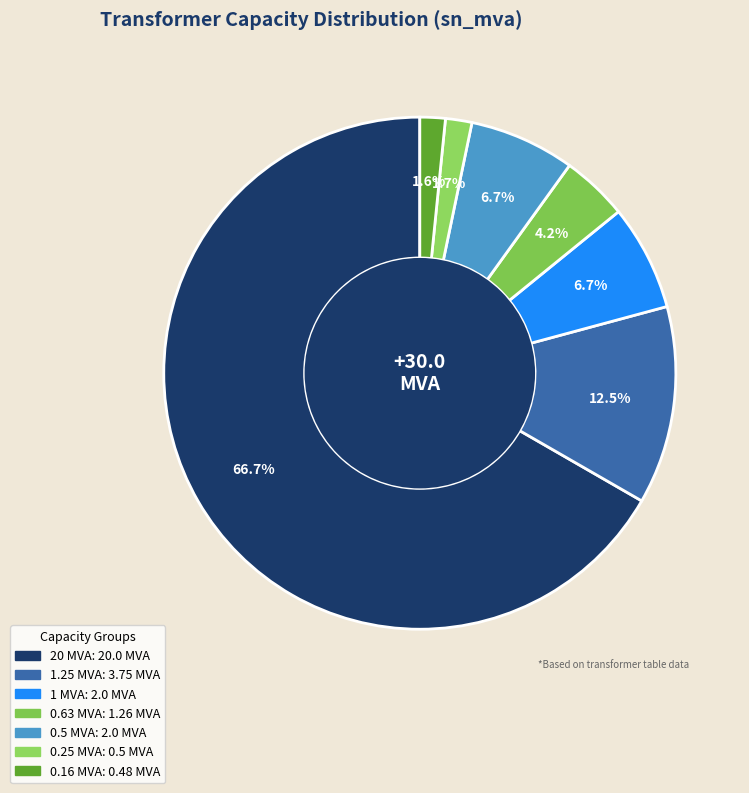

How many segments does this pie chart have?

7